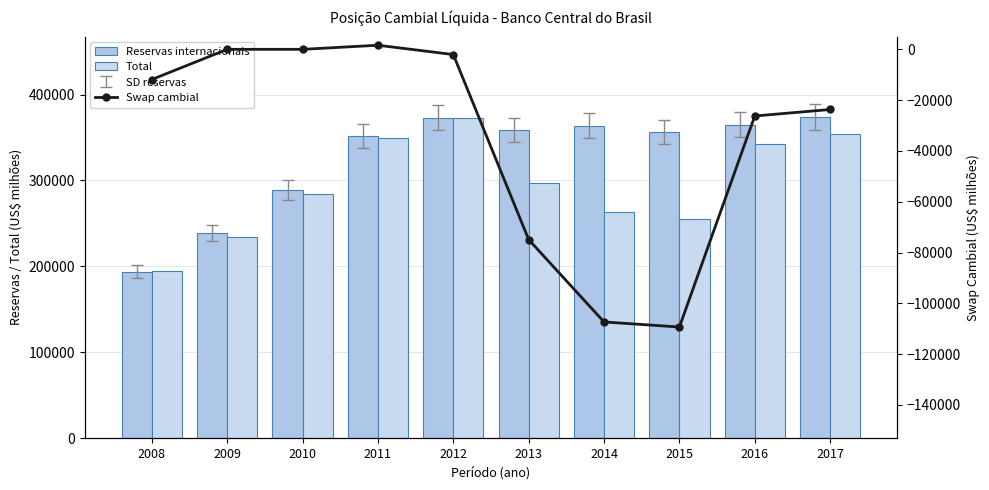

Where does the Swap cambial series first go above -11877?

2009